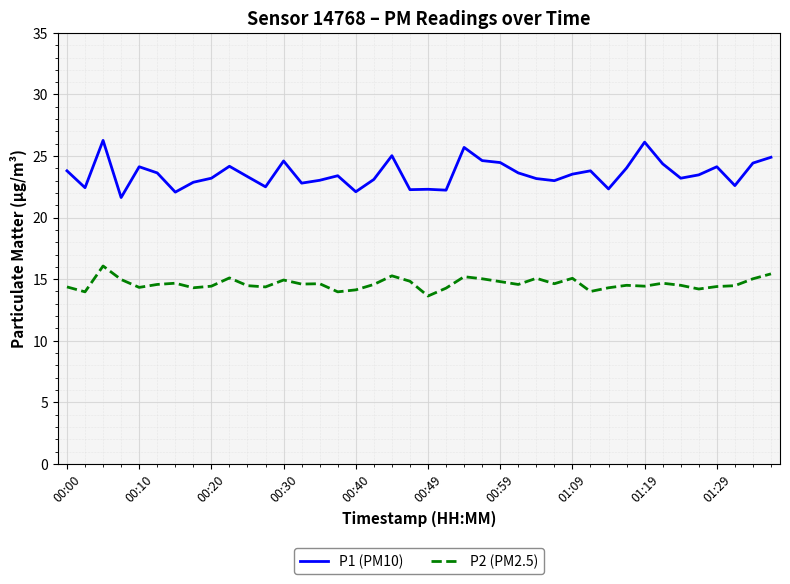

Which series has the largest range (max minus min)?

P1 (PM10)